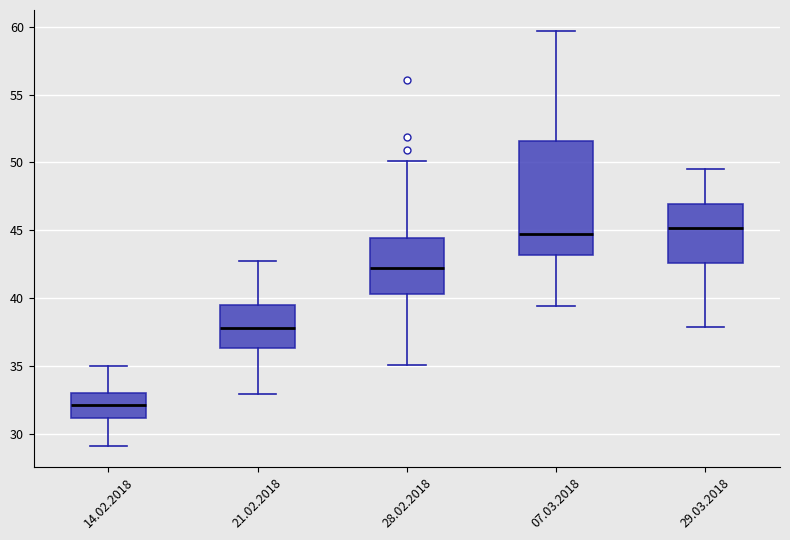

Reading left to right, read every box against the y-axis: the position of its median line, the range the box covers, and the ends of its whiskers. The values are not printed on the chart, so give them approximately, as read against the axis.

14.02.2018: median 32.0, box 31.0 to 33.0, whiskers 29.0 to 35.0
21.02.2018: median 38.0, box 36.5 to 39.5, whiskers 33.0 to 42.5
28.02.2018: median 42.0, box 40.5 to 44.5, whiskers 35.0 to 50.0
07.03.2018: median 44.5, box 43.0 to 51.5, whiskers 39.5 to 59.5
29.03.2018: median 45.0, box 42.5 to 47.0, whiskers 38.0 to 49.5